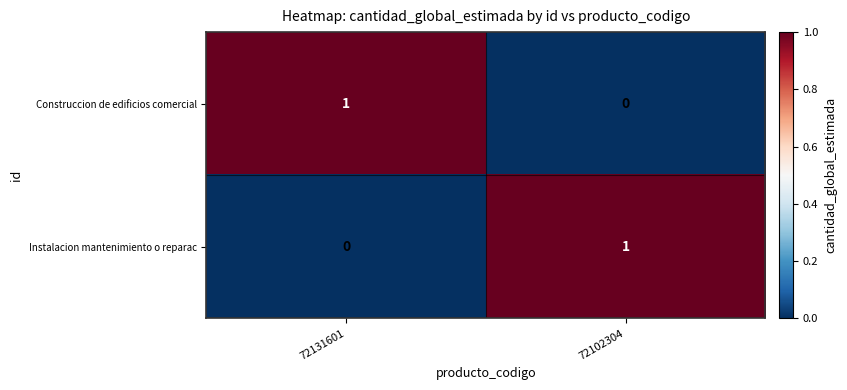

How many categories are shown in the chart?

2